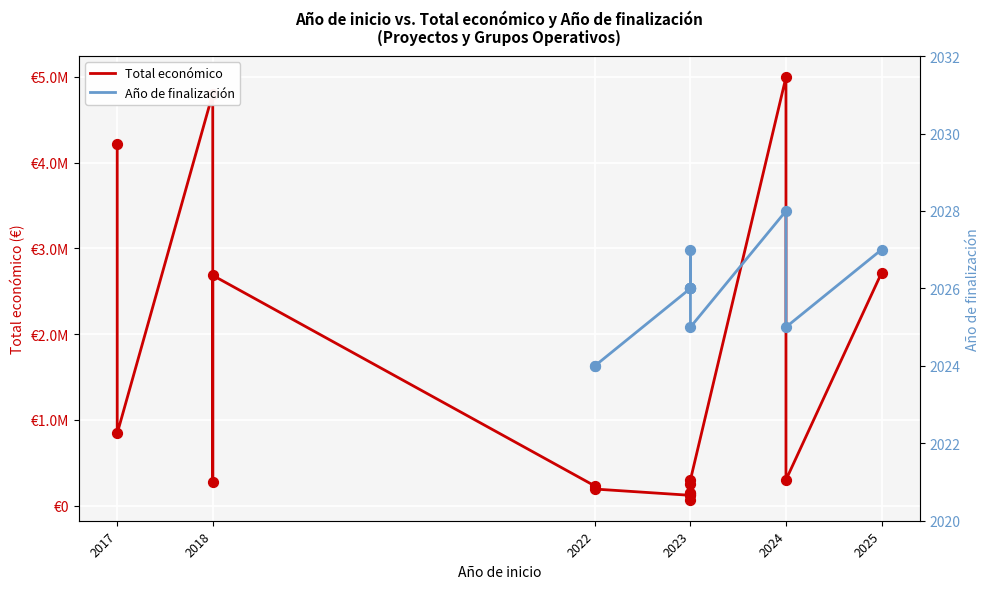

Which series has the largest total across all categories?

Total económico